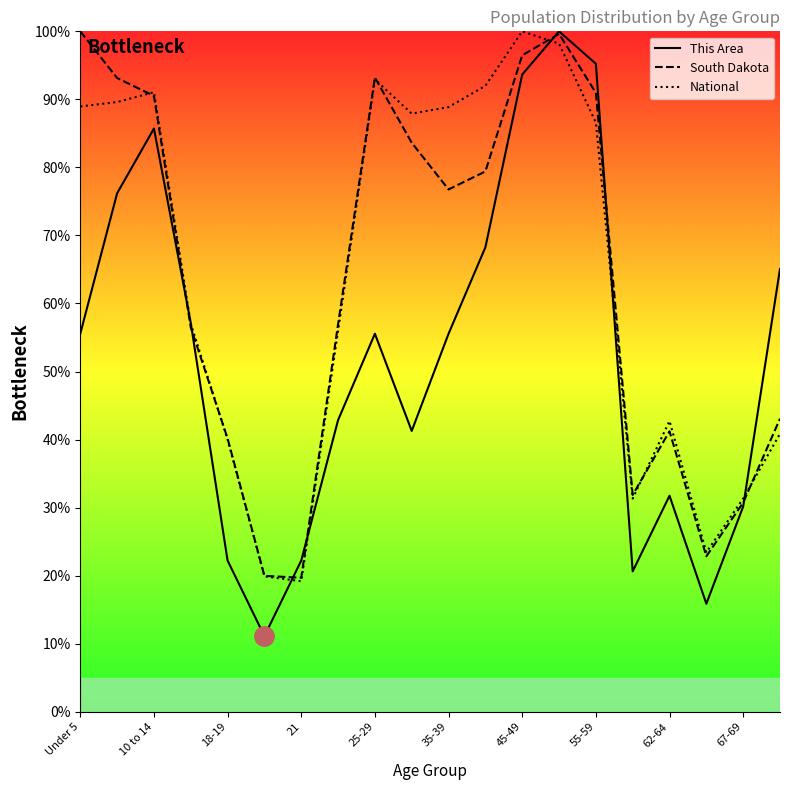

True or false: This Area has more than 1 interior local peaks.

True